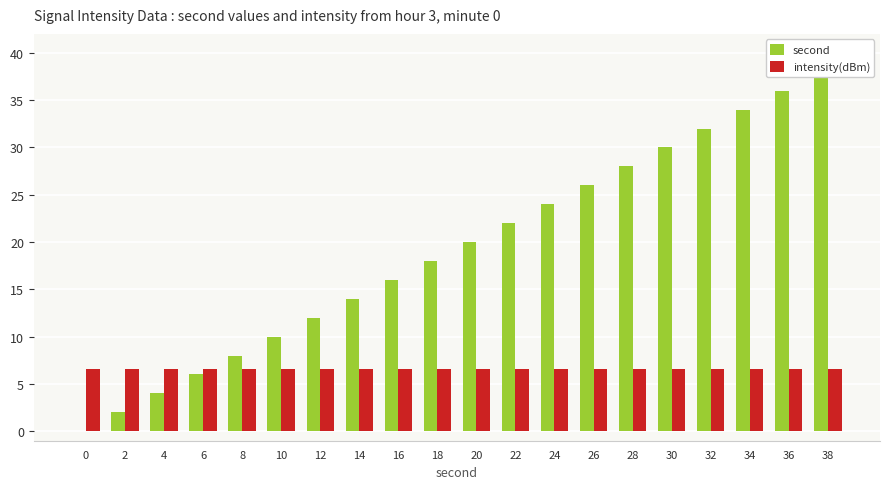

What are all the series names shown in the legend?

second, intensity(dBm)